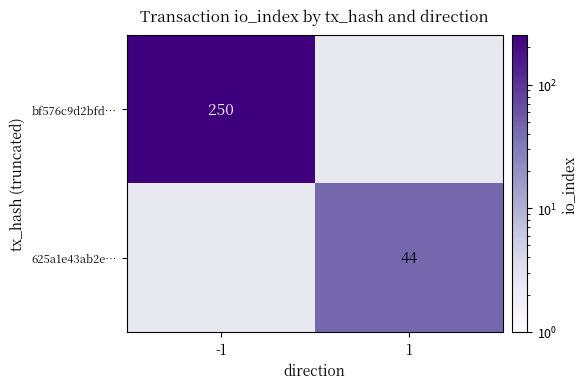

Which label corresponds to the largest value in the chart?

-1